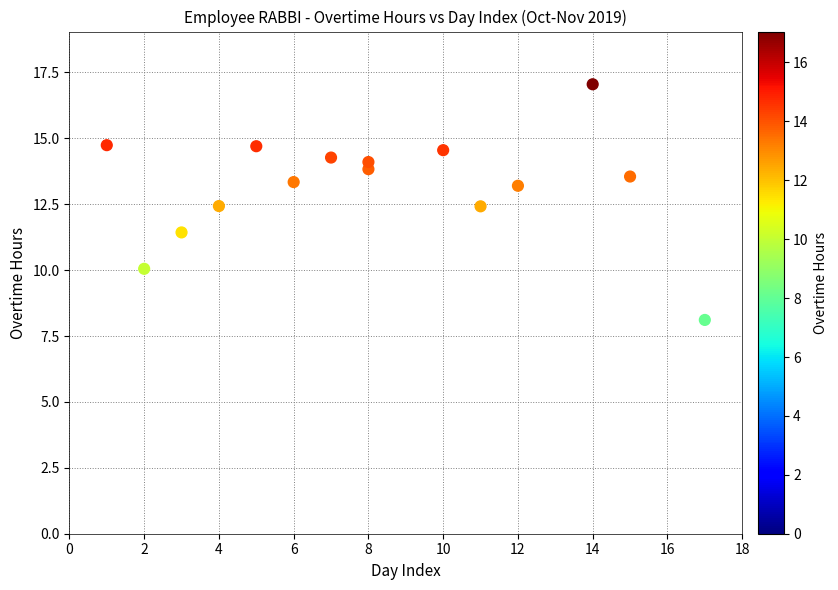

What is the range of X values (max minus min)?

16.0